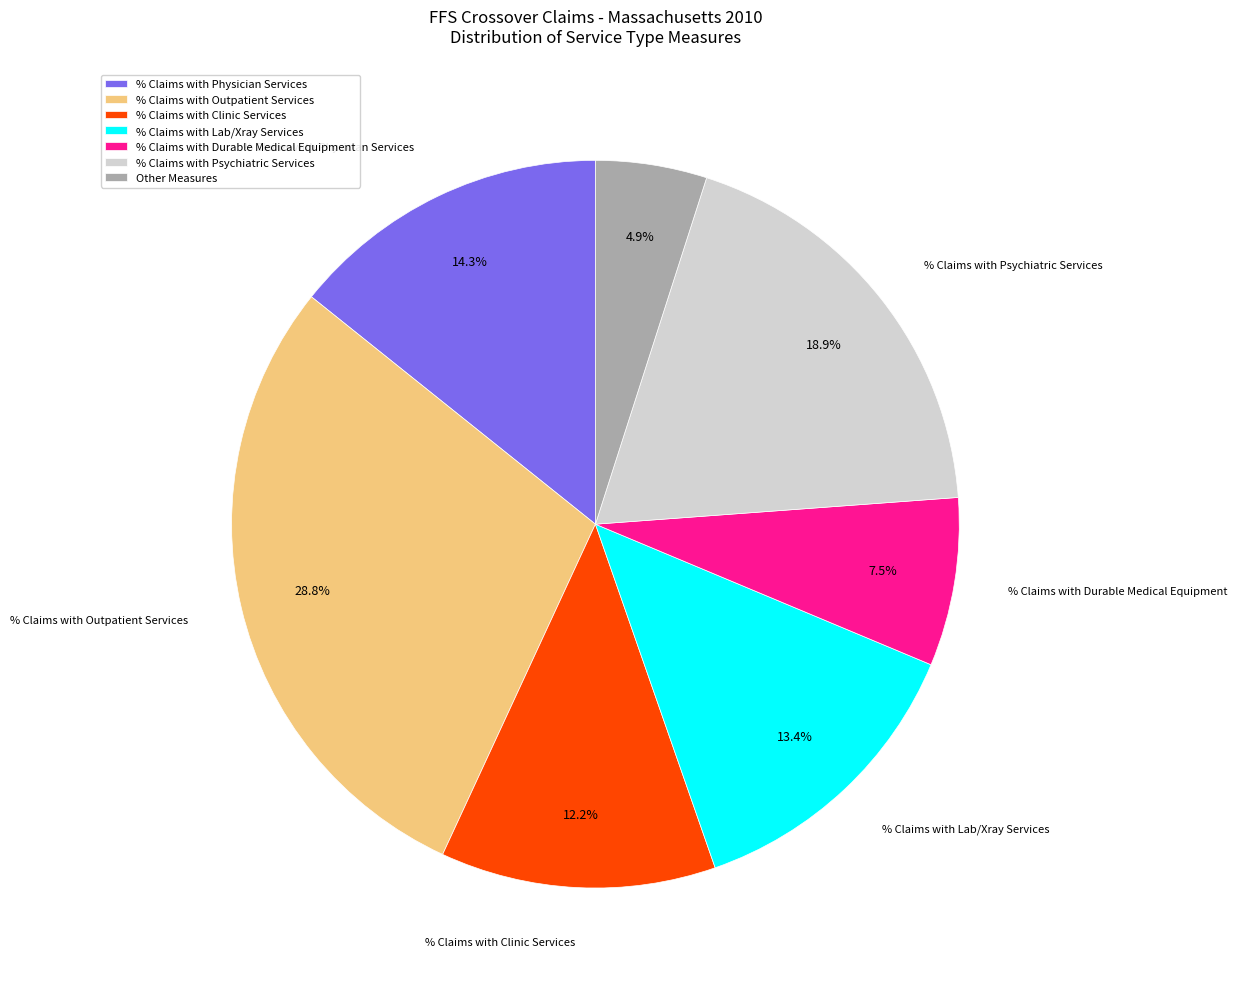

Is there any slice that represents more than half of the pie?

No